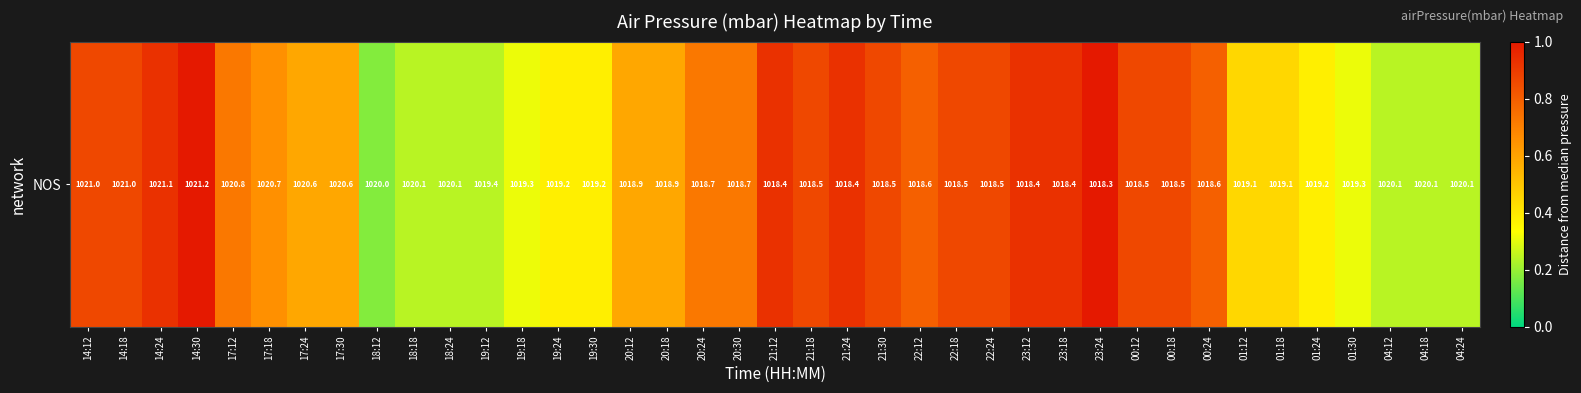

Is it true that the value at 01:12 is 0.4?

True